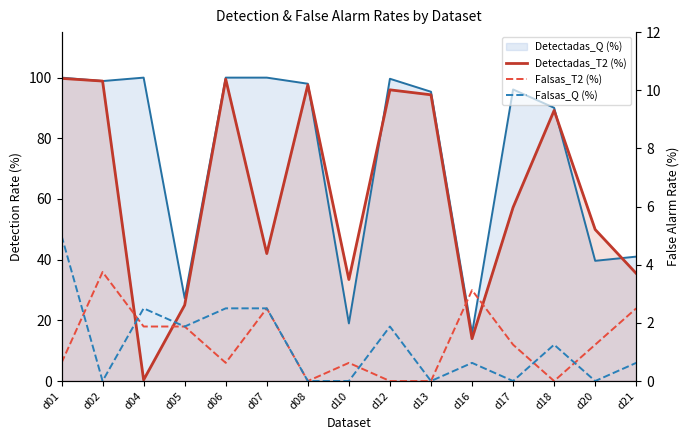

What value does the Falsas_T2 (%) series have at d07?

2.5